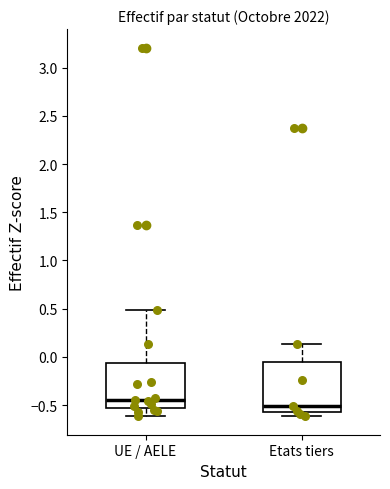

Which box's median line is the lowest?

Etats tiers